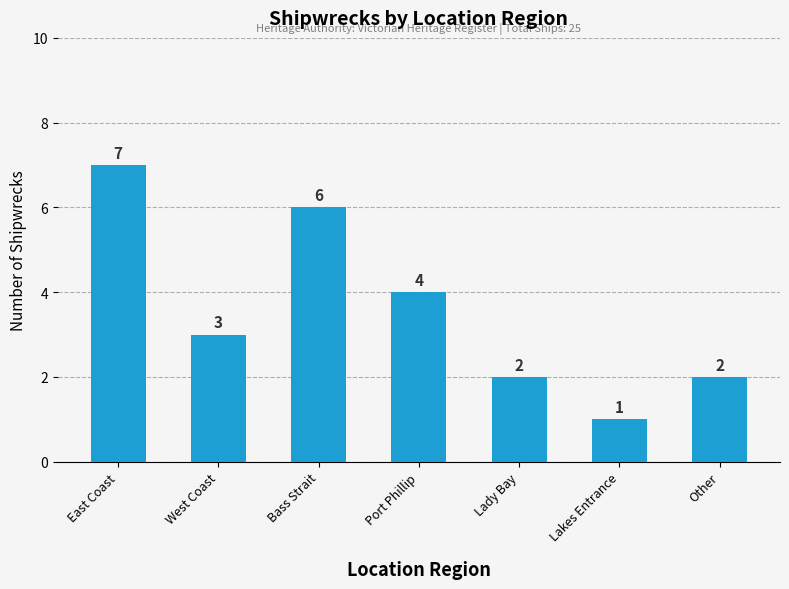

How many data points does each series have?

7